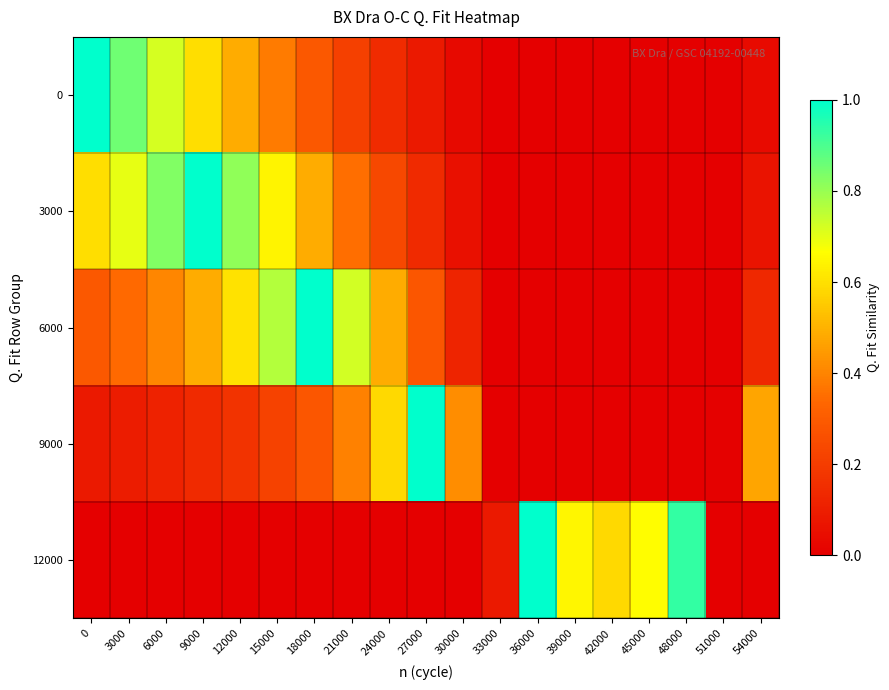

Reading left to right, list all the values displayed in this chart.

0: 0=1.0	3000=0.9	6000=0.7	9000=0.6	12000=0.5	15000=0.4	18000=0.3	21000=0.2	24000=0.1	27000=0.1	30000=0.0	33000=-0.0	36000=-0.0	39000=-0.0	42000=-0.0	45000=-0.0	48000=-0.0	51000=0.0	54000=0.0
3000: 0=0.6	3000=0.7	6000=0.8	9000=1.0	12000=0.8	15000=0.6	18000=0.5	21000=0.4	24000=0.2	27000=0.1	30000=0.1	33000=-0.0	36000=-0.0	39000=-0.1	42000=-0.1	45000=-0.1	48000=-0.0	51000=0.0	54000=0.1
6000: 0=0.3	3000=0.3	6000=0.4	9000=0.5	12000=0.6	15000=0.8	18000=1.0	21000=0.7	24000=0.5	27000=0.3	30000=0.1	33000=-0.0	36000=-0.1	39000=-0.2	42000=-0.2	45000=-0.1	48000=-0.1	51000=0.0	54000=0.1
9000: 0=0.1	3000=0.1	6000=0.1	9000=0.1	12000=0.2	15000=0.2	18000=0.3	21000=0.4	24000=0.6	27000=1.0	30000=0.4	33000=-0.0	36000=-0.3	39000=-0.5	42000=-0.6	45000=-0.5	48000=-0.3	51000=0.0	54000=0.5
12000: 0=-0.0	3000=-0.0	6000=-0.0	9000=-0.0	12000=-0.1	15000=-0.1	18000=-0.1	21000=-0.1	24000=-0.2	27000=-0.3	30000=-0.8	33000=0.1	36000=1.0	39000=0.6	42000=0.6	45000=0.7	48000=0.9	51000=-0.0	54000=-0.7